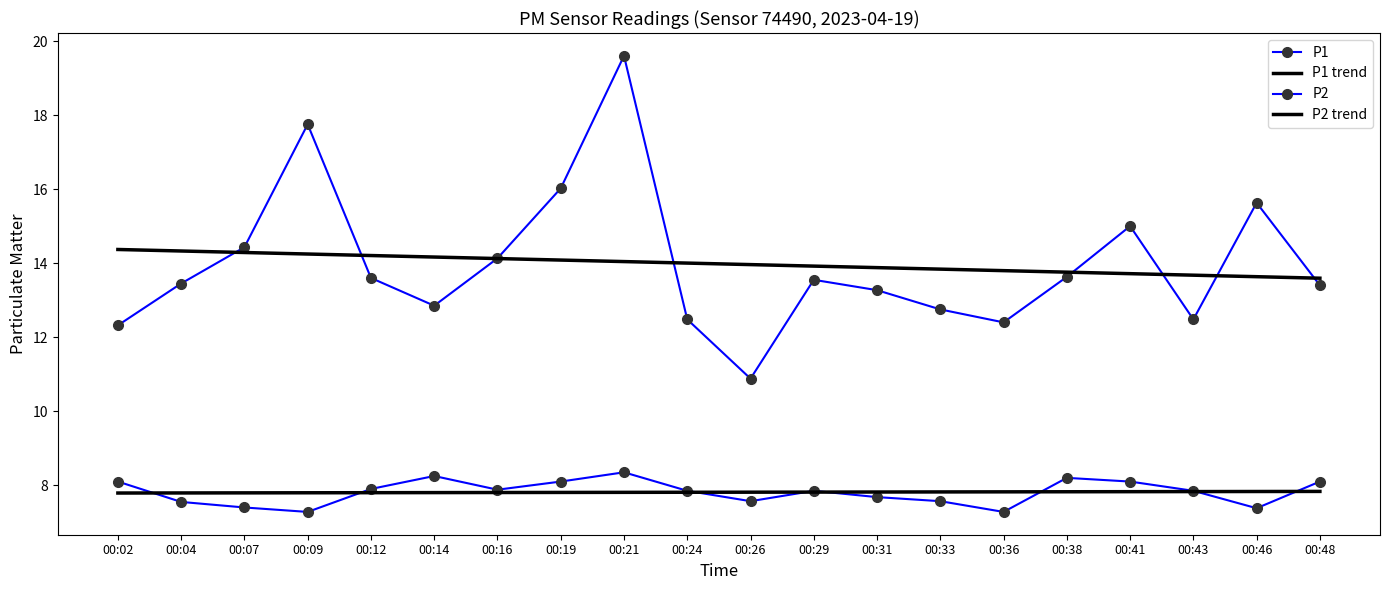

True or false: P2 trend has more than 1 points higher than both neighbors.

False